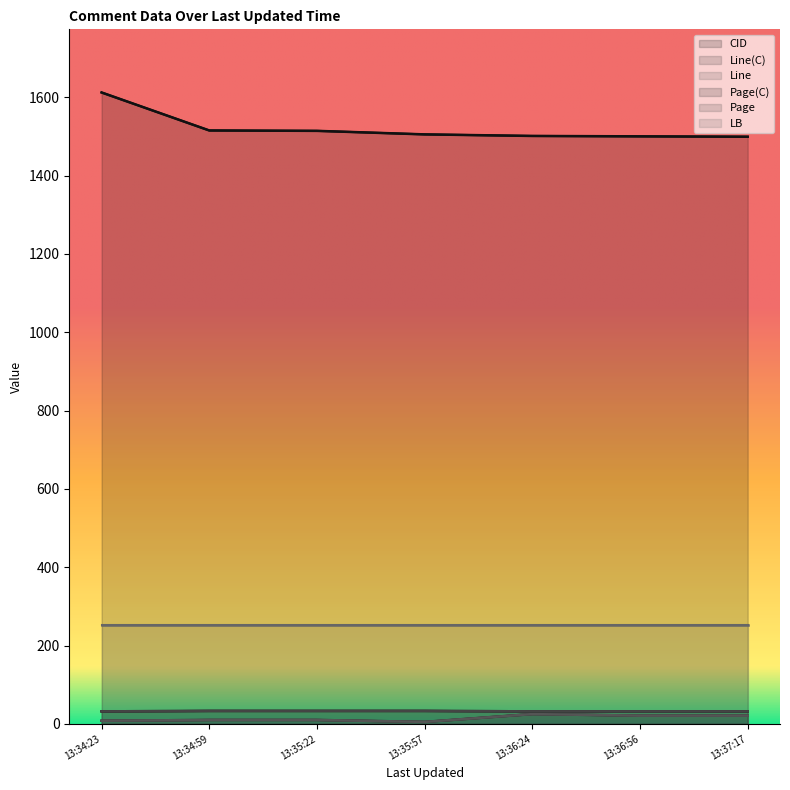

True or false: CID and Page cross at least once.

False